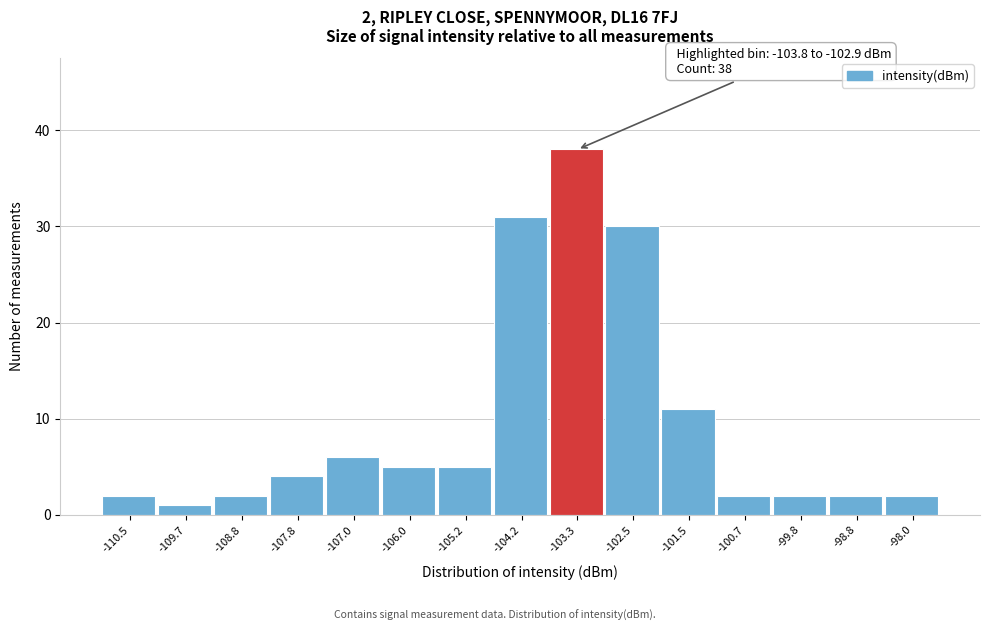

Which range on the x-axis has the tallest bar?

-103.8 to -102.9